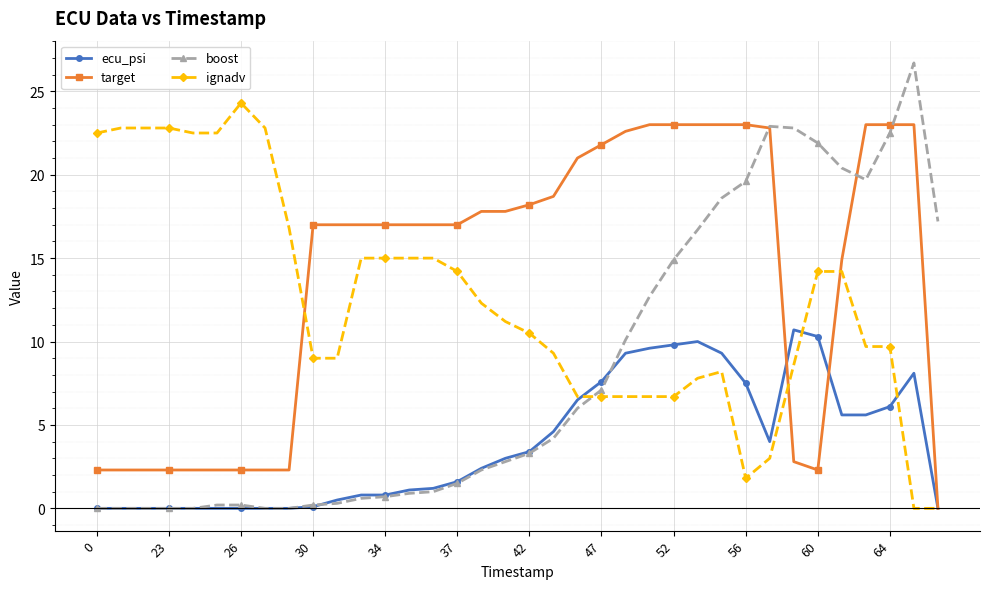

What is the value of the ignadv point at the 24th from the left?

6.7